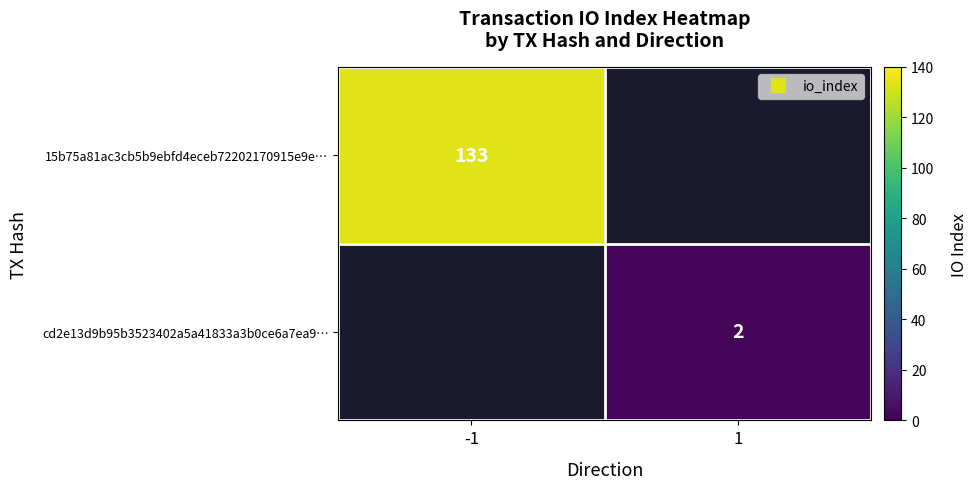

What is the minimum value shown in the chart?

2.0